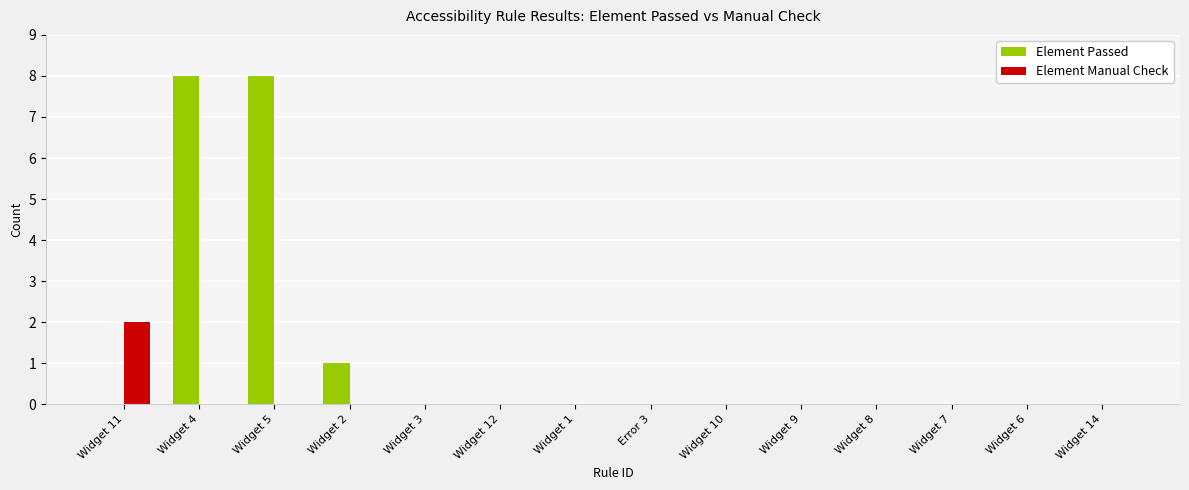

What is the maximum value shown in the chart?

8